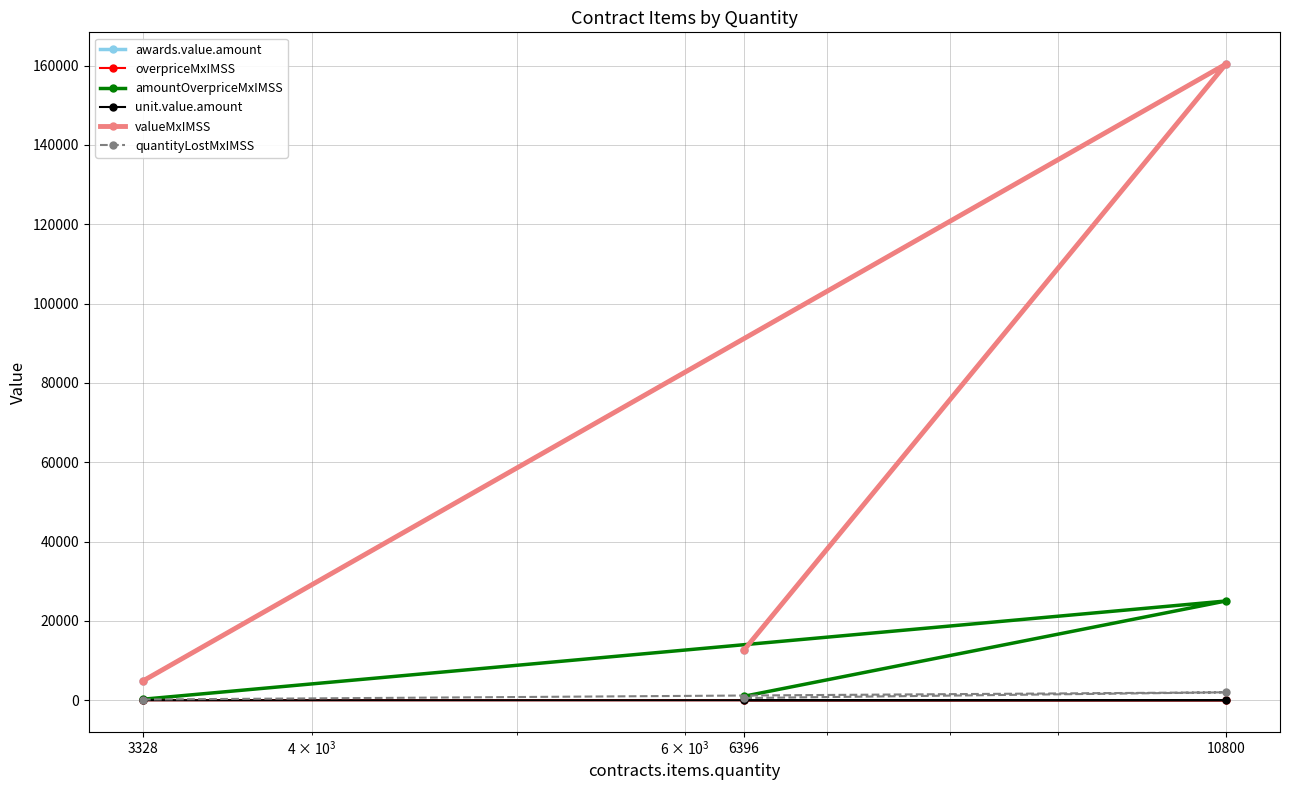

At how many categories does at least one series exceed 91404?

1